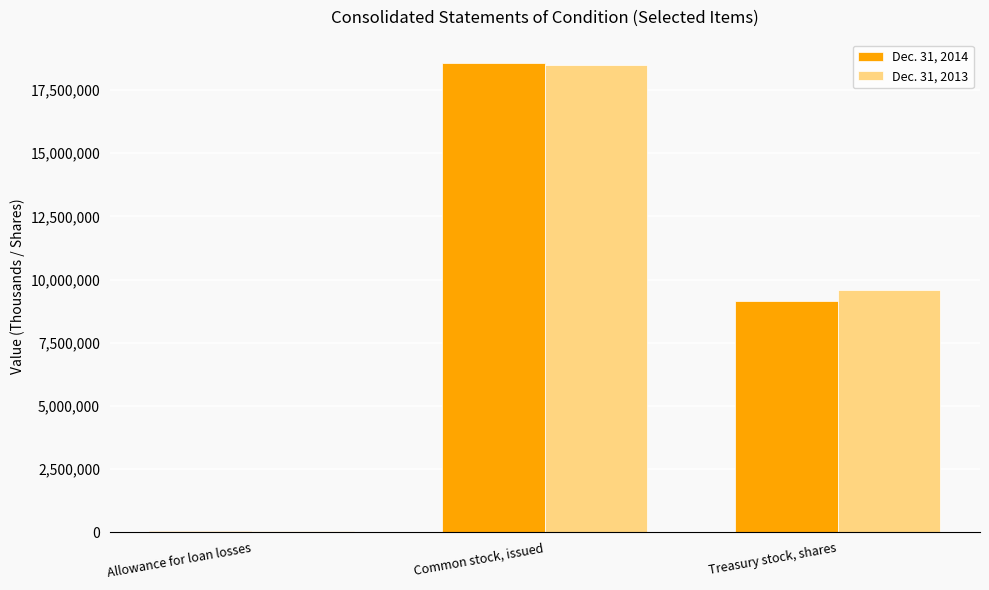

Does the chart contain stacked bars?

No